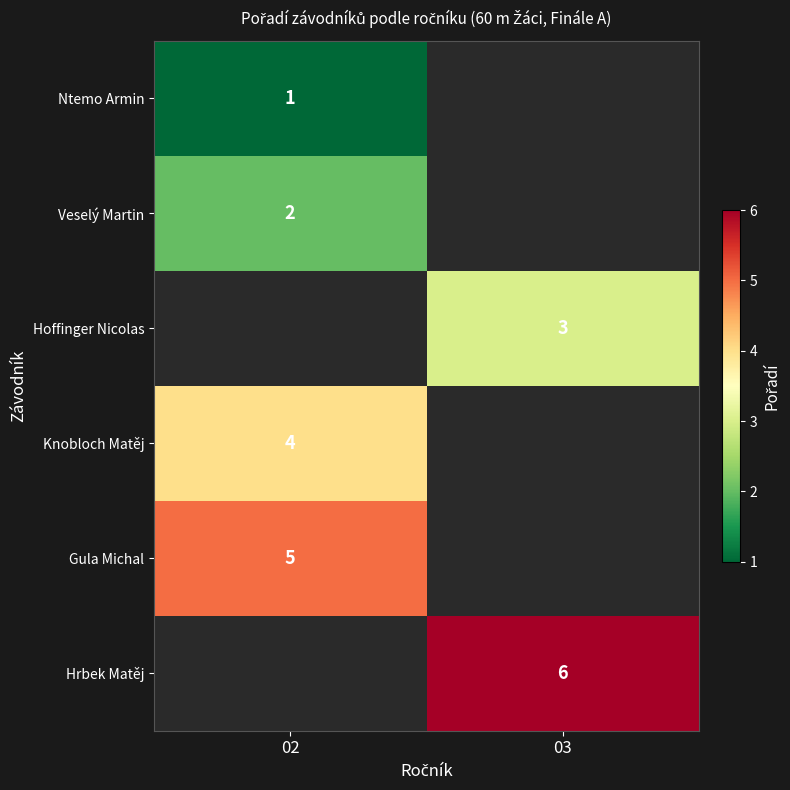

Between 02 and 03, which is larger?

03